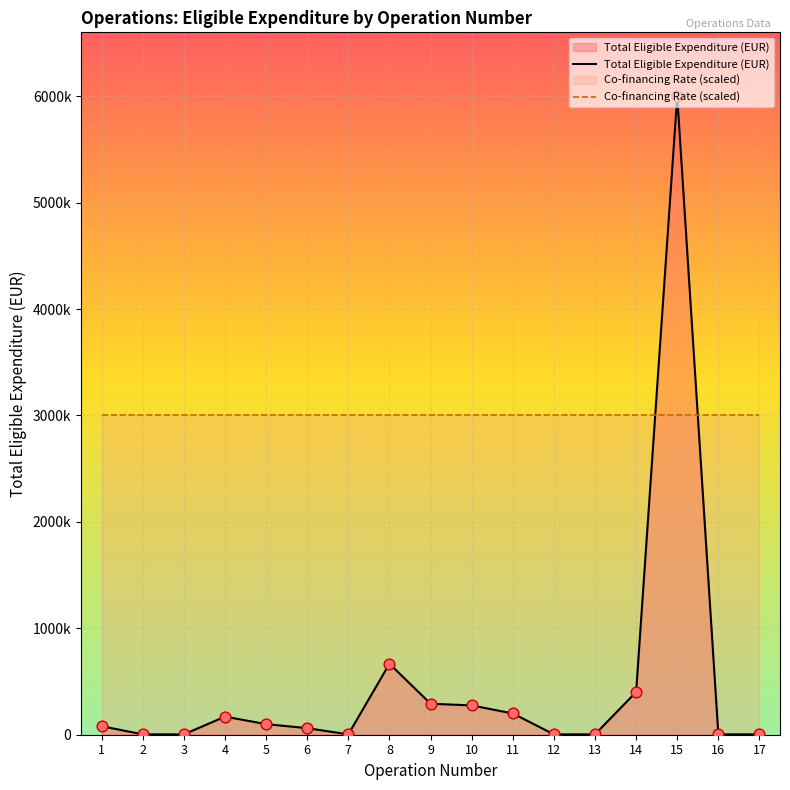

Between 11 and 4, which is larger?

11